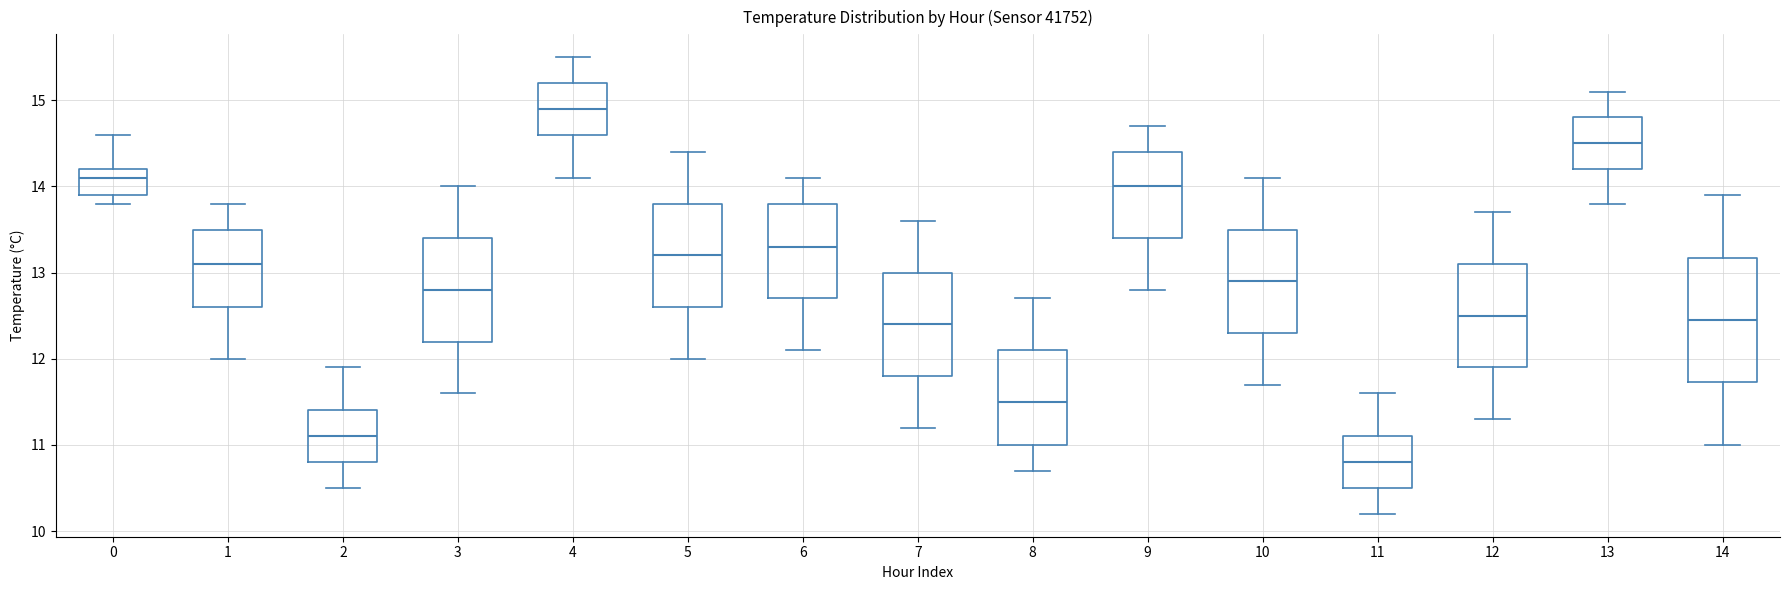

Comparing the boxes themselves (not the whiskers), which one is the tallest?

14